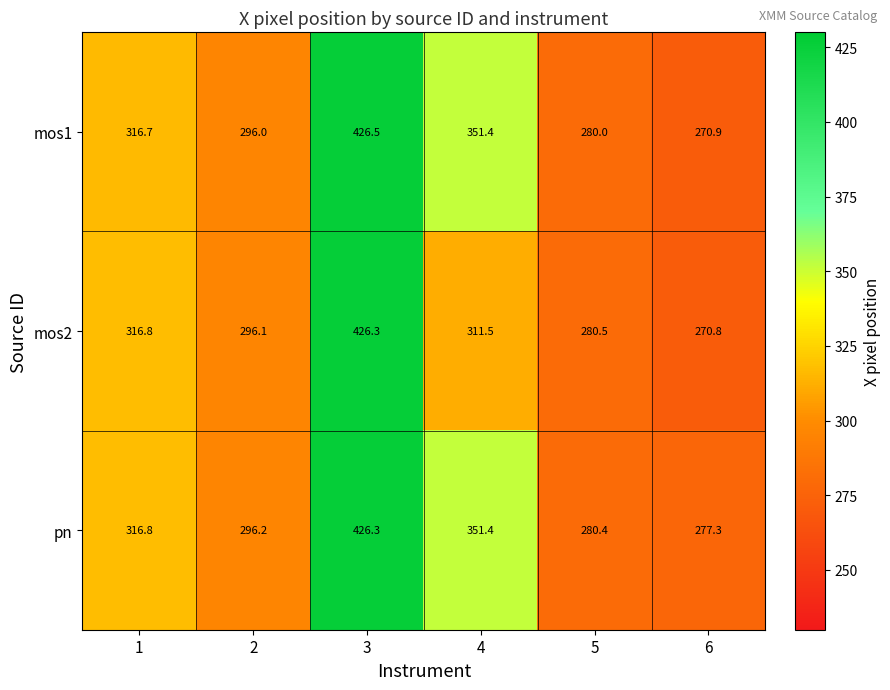

How many distinct data groups are displayed?

3